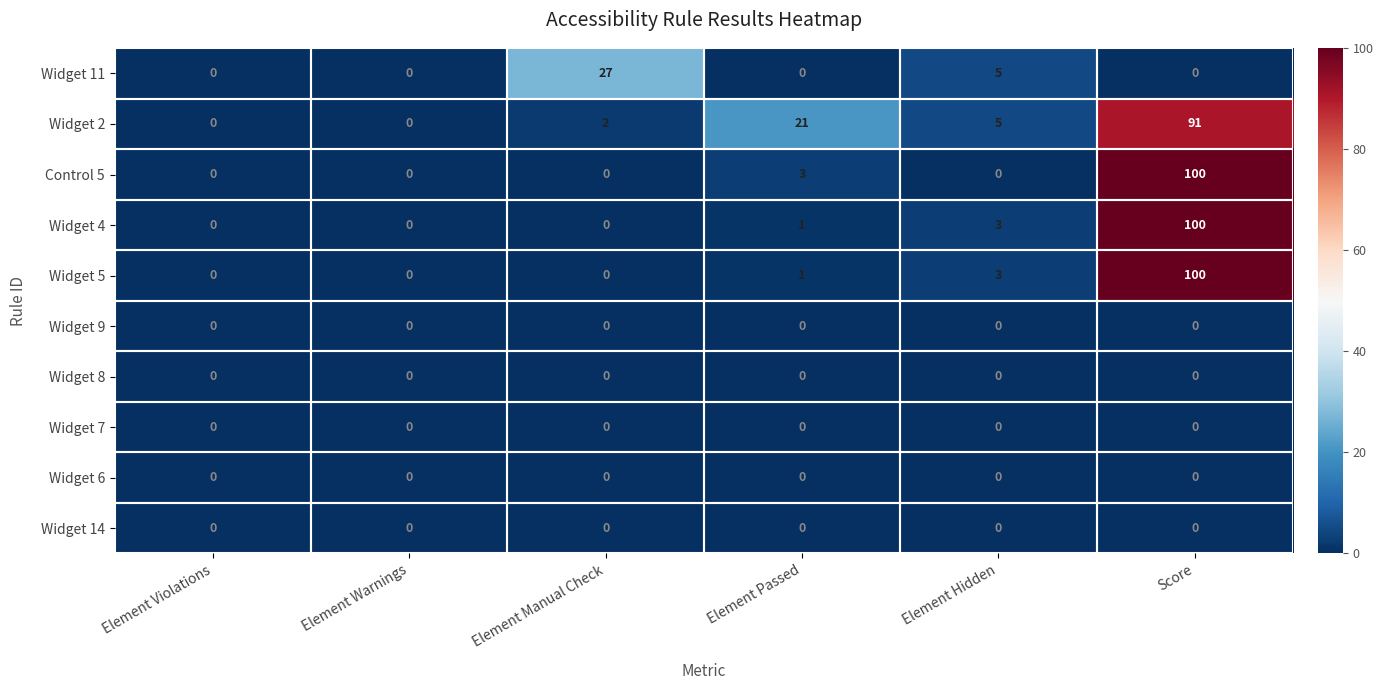

How many categories are shown in the chart?

6